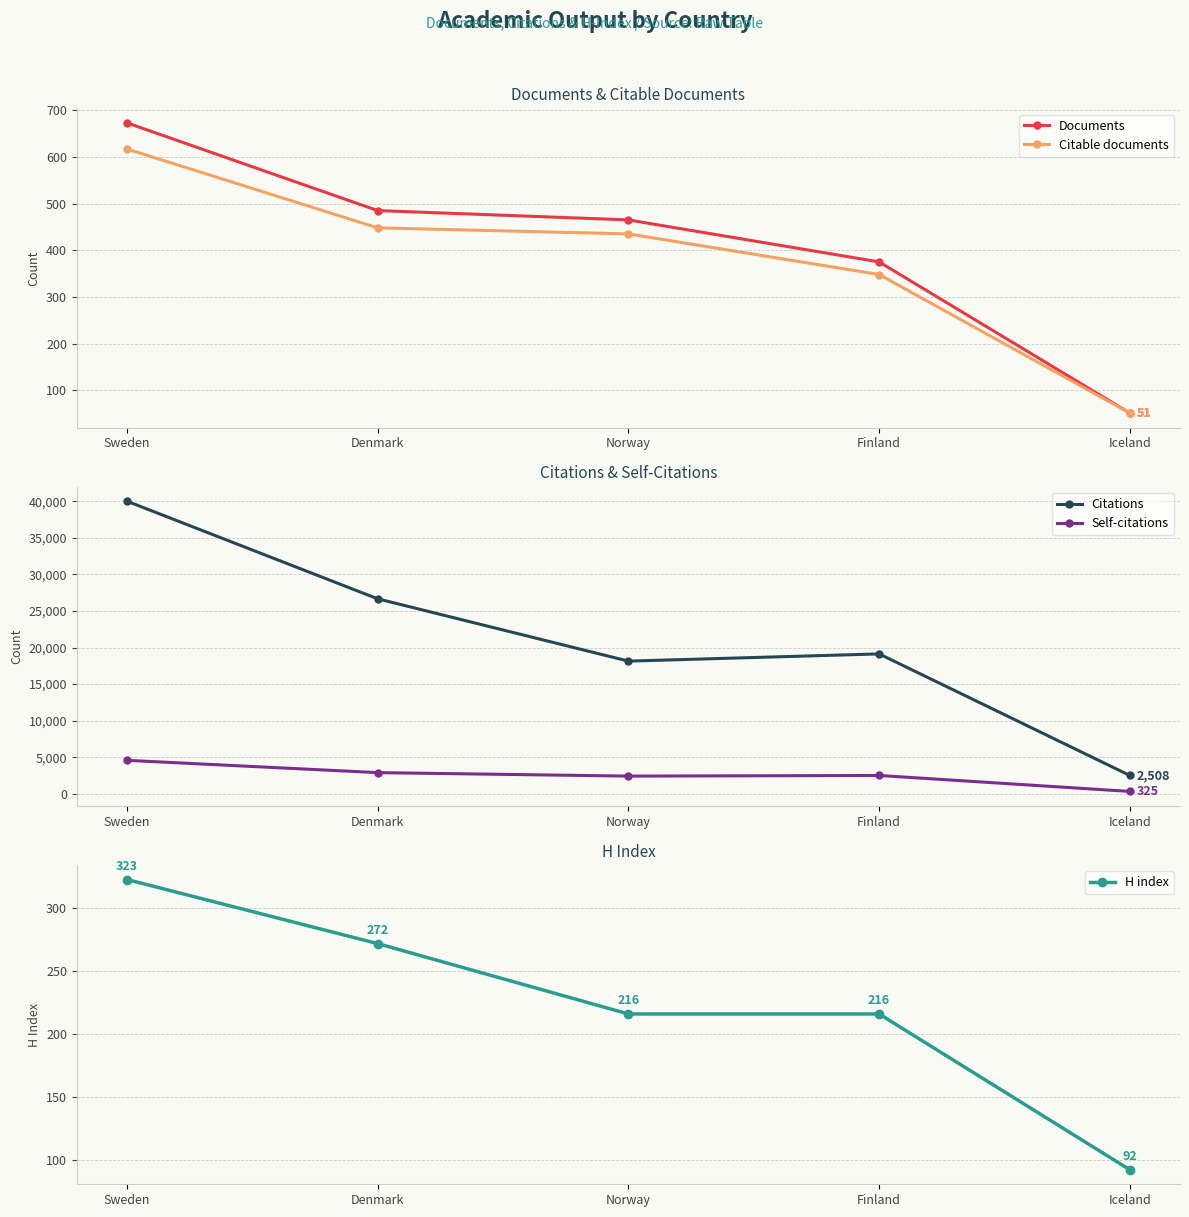

Which series has the largest total across all categories?

Citations